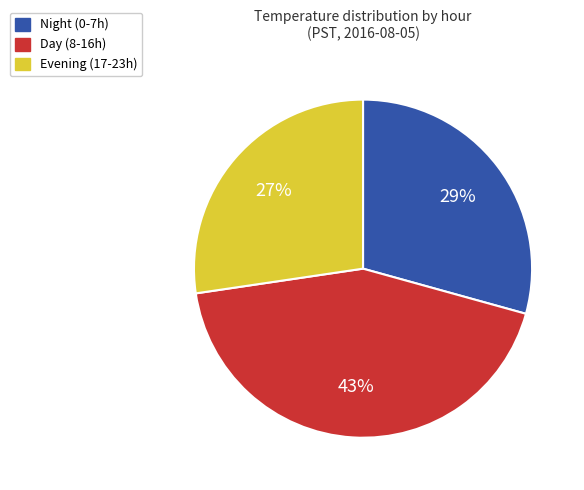

To the nearest percent, what is the average slice percentage?

33%